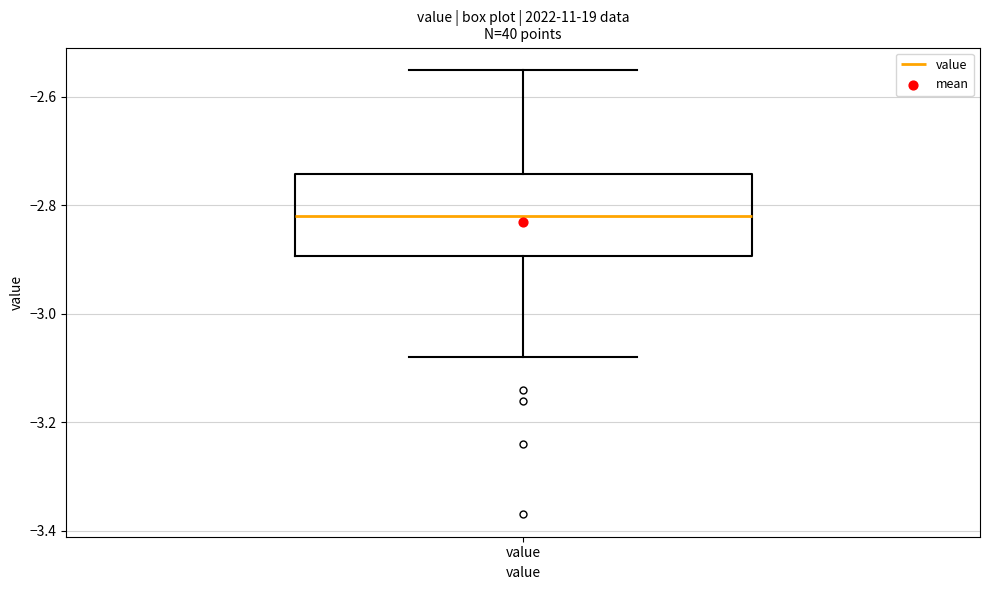

Where does the upper whisker of the box for value end on the y-axis? The values are not printed on the chart, so give them approximately, as read against the axis.

-2.54